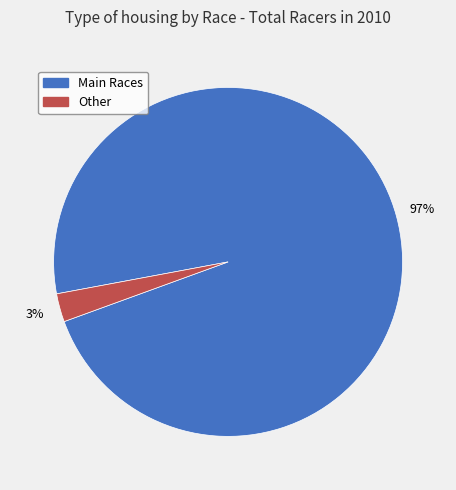

Count the number of slices in the pie.

2